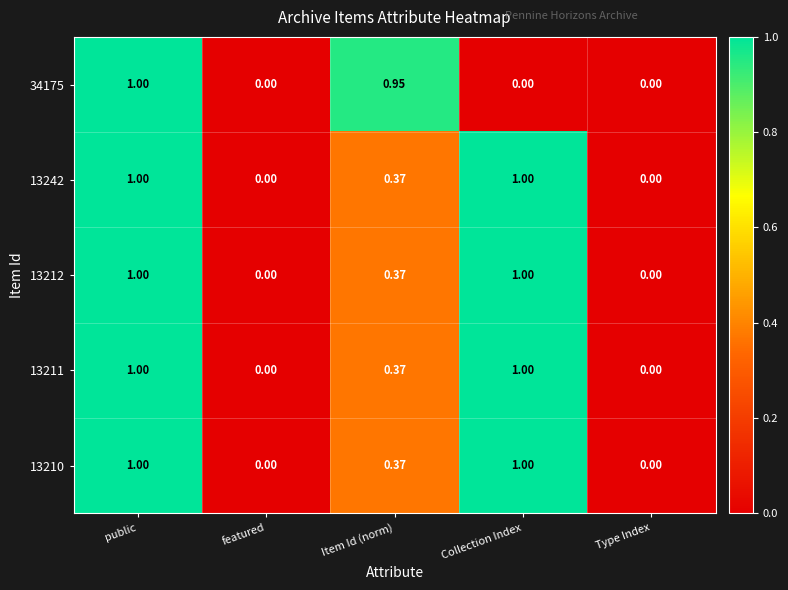

Is the value of 13210 at Item Id (norm) greater than the value of 13211 at Collection Index?

No